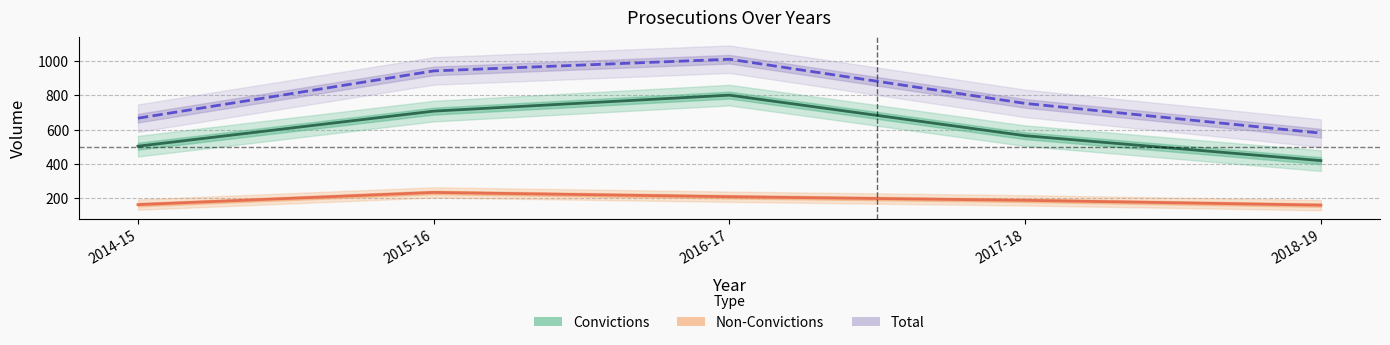

What is the sum of the Non-Convictions values at 2015-16 and 2018-19?

394